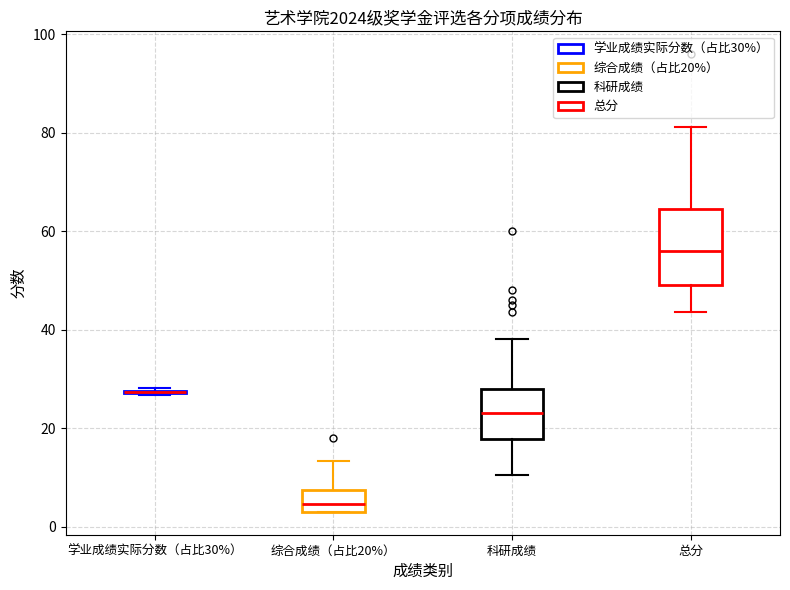

Reading left to right, read every box against the y-axis: the position of its median line, the range the box covers, and the ends of its whiskers. The values are not printed on the chart, so give them approximately, as read against the axis.

学业成绩实际分数（占比30%）: box collapsed to a line at 28, whiskers 26 to 28
综合成绩（占比20%）: median 4 (just above the box's lower edge), box 4 to 8, whiskers 4 to 14
科研成绩: median 24, box 18 to 28, whiskers 10 to 38
总分: median 56, box 50 to 64, whiskers 44 to 82